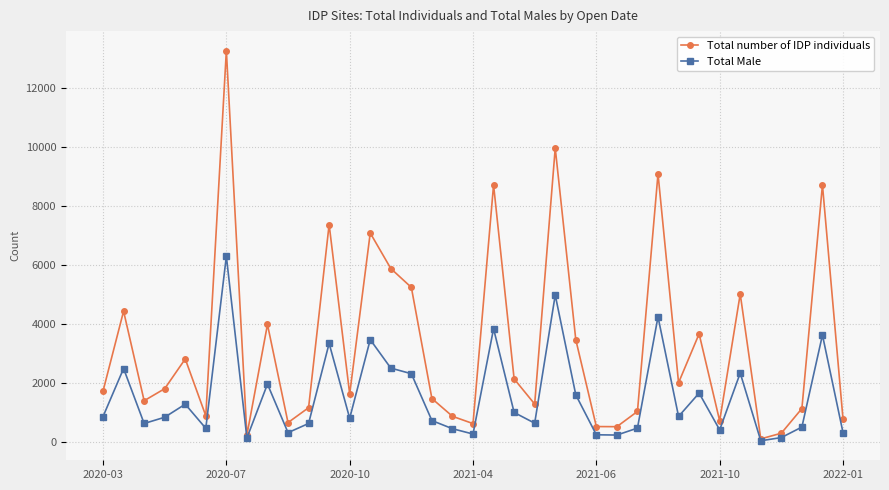

What is the value of the Total Male point at the 13th from the left?

804.0